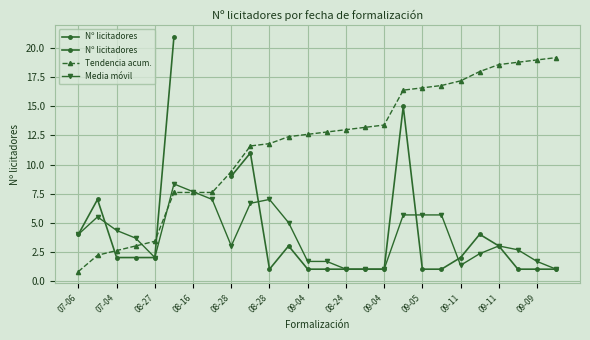

What is the label of the 15th point from the right?

2018-08-29